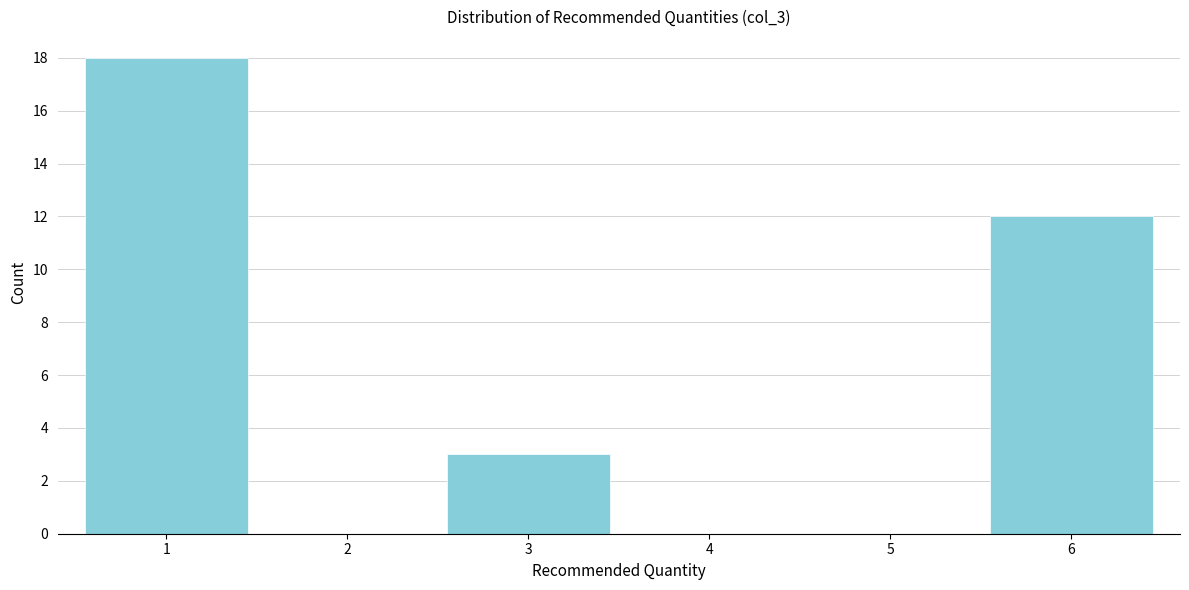

Reading left to right, list every bar in this chart as the range it spans on the x-axis followed by its height. The values are not printed on the chart, so give them approximately, as read against the axis.

0.5 to 1.5: 18
1.5 to 2.5: 0
2.5 to 3.5: 3
3.5 to 4.5: 0
4.5 to 5.5: 0
5.5 to 6.5: 12